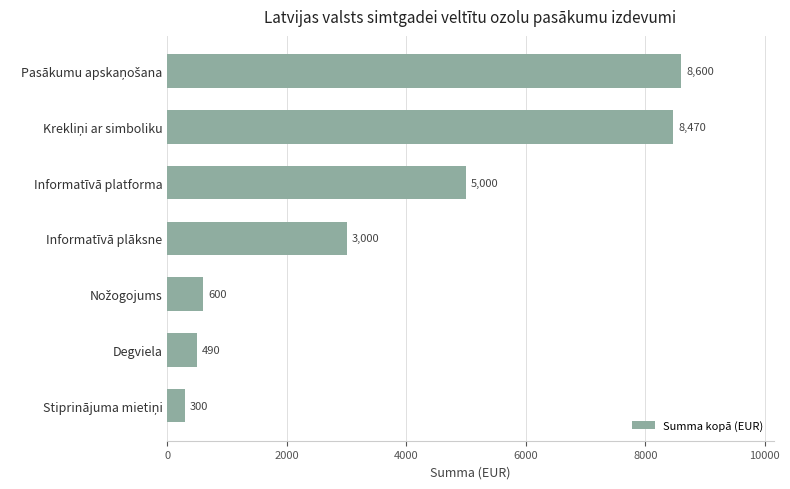

Reading bottom to top, what are all the values shown in this chart?

300	490	600	3000	5000	8470	8600